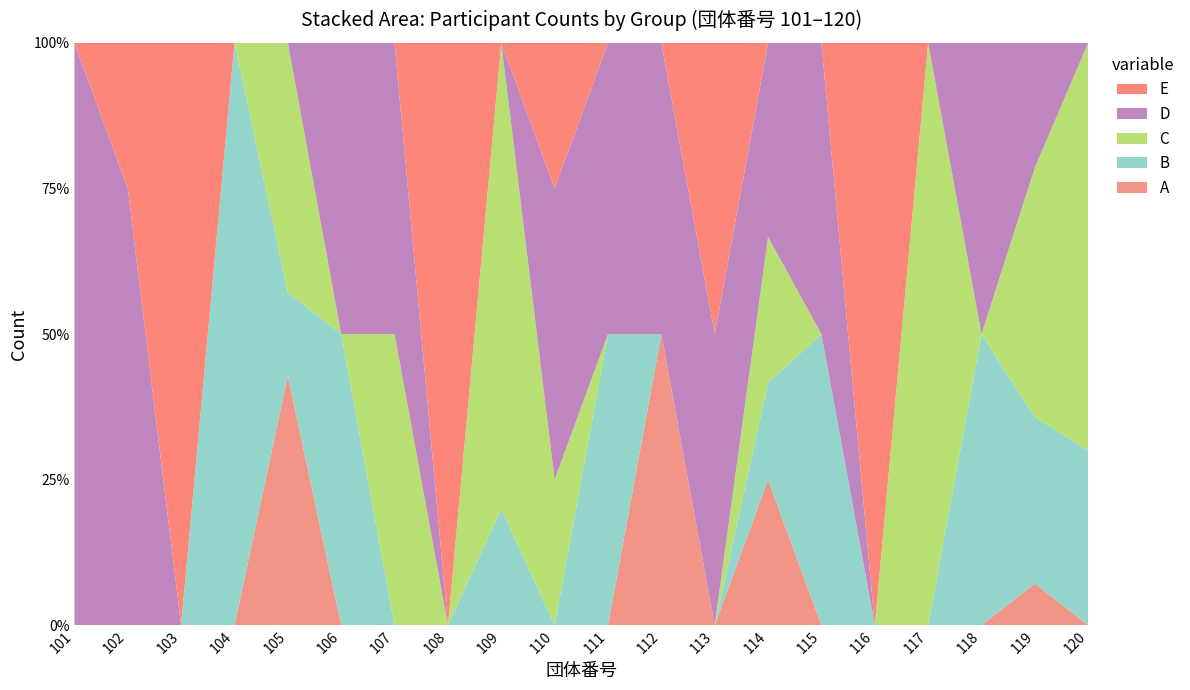

Reading left to right, list all the values displayed in this chart.

A: 0	0	0	0	3	0	0	0	0	0	0	1	0	3	0	0	0	0	1	0
B: 0	0	0	1	1	3	0	0	1	0	1	0	0	2	1	0	0	1	4	3
C: 0	0	0	0	3	0	1	0	4	1	0	0	0	3	0	0	2	0	6	7
D: 1	3	0	0	0	3	1	0	0	2	1	1	3	4	1	0	0	1	3	0
E: 0	1	1	0	0	0	0	1	0	1	0	0	3	0	0	1	0	0	0	0